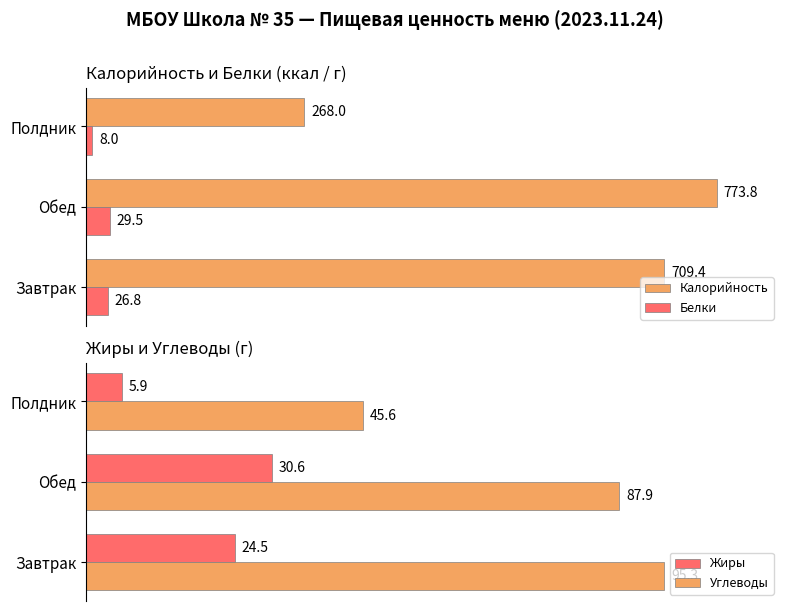

What is the difference between the maximum and minimum values in the Белки series?

21.5